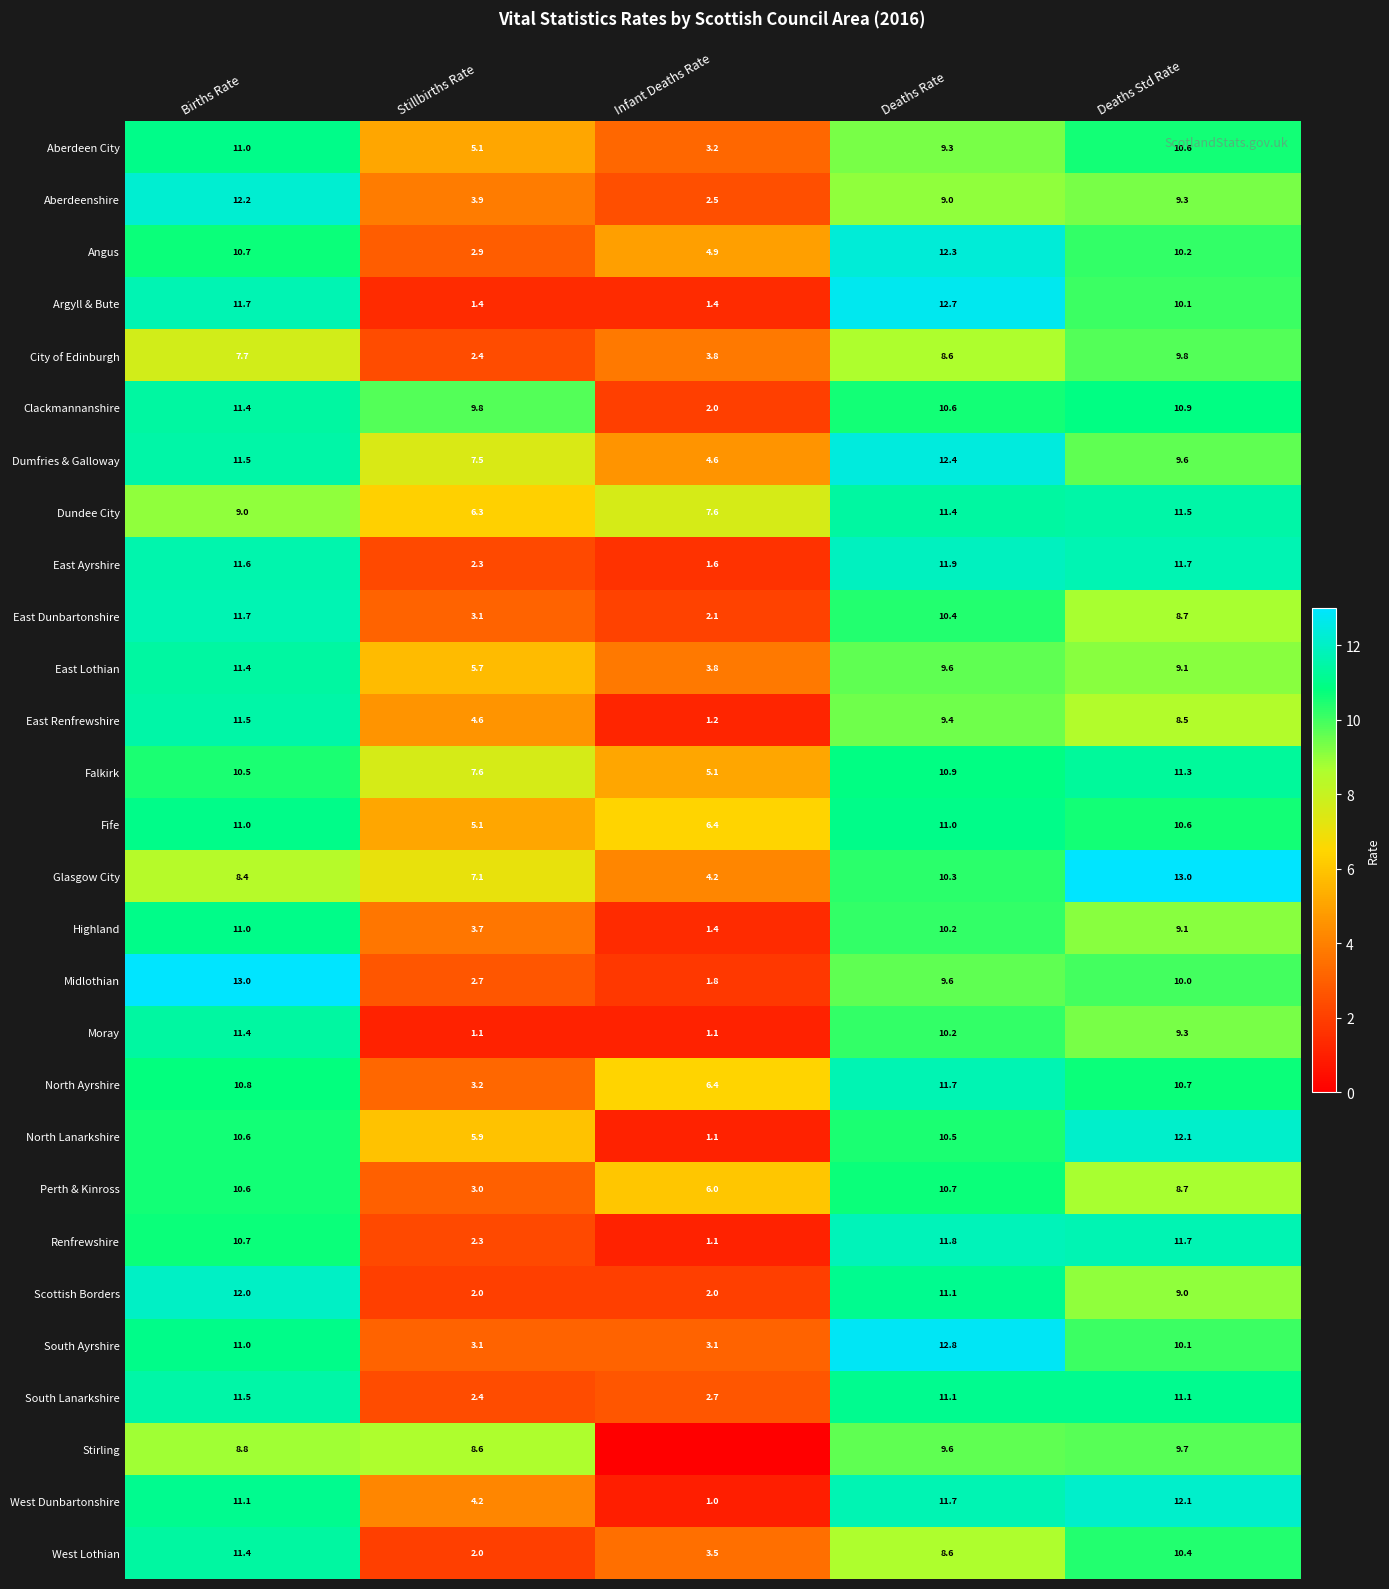

What is the difference between the maximum and second lowest values in the East Lothian series?

5.7